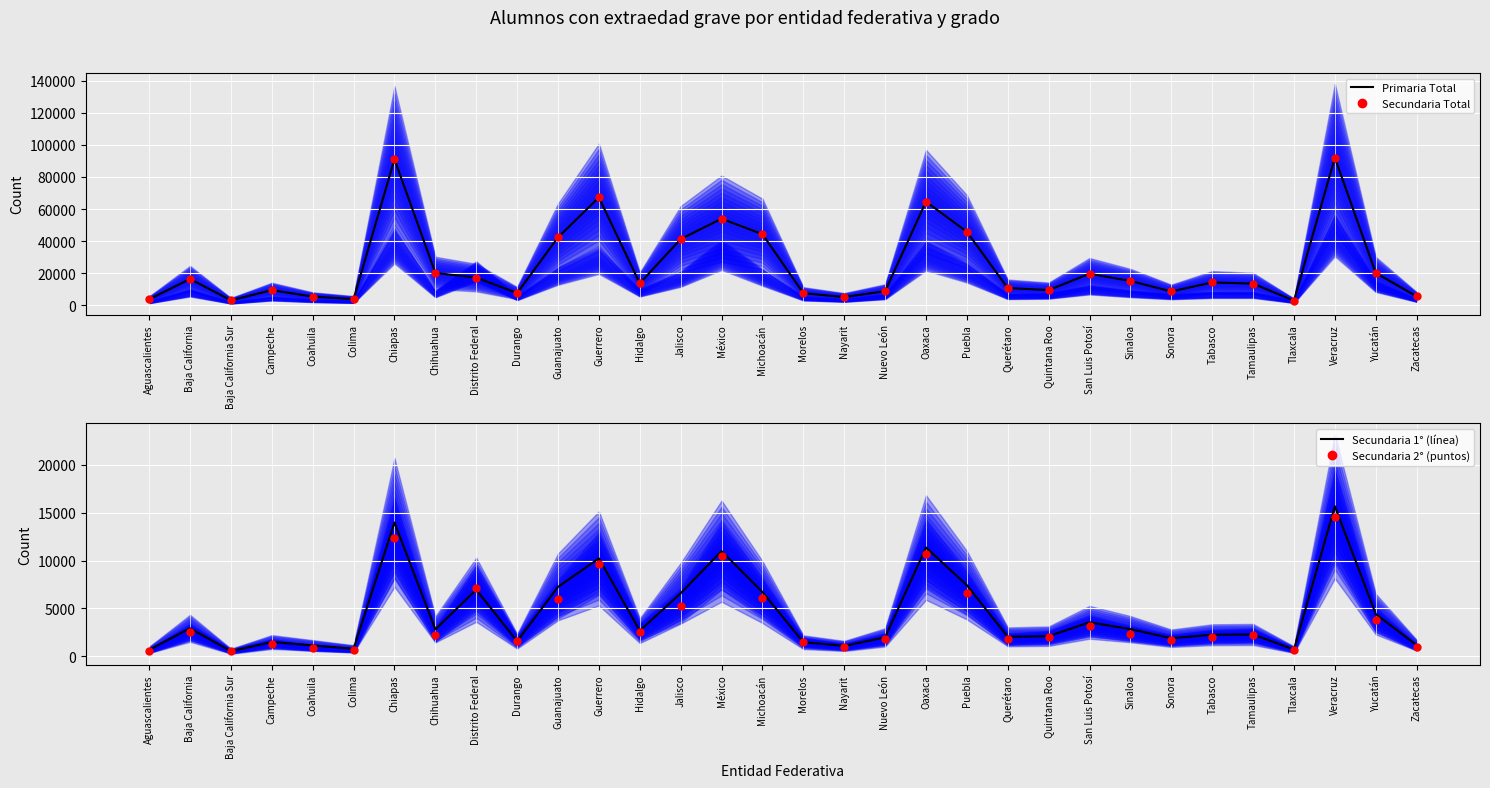

Which series reaches the maximum Y coordinate?

Primaria Total